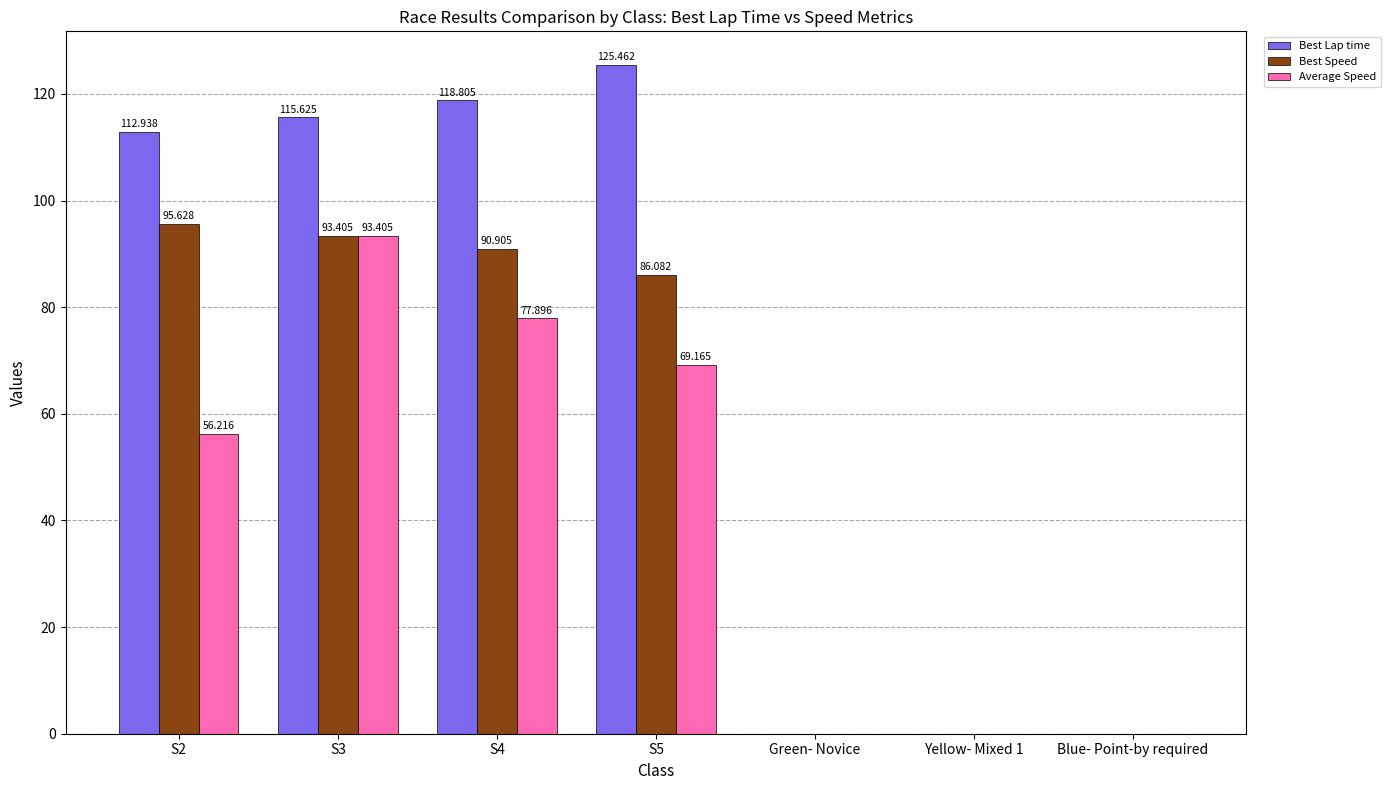

Which series has the largest total across all categories?

Best Lap time